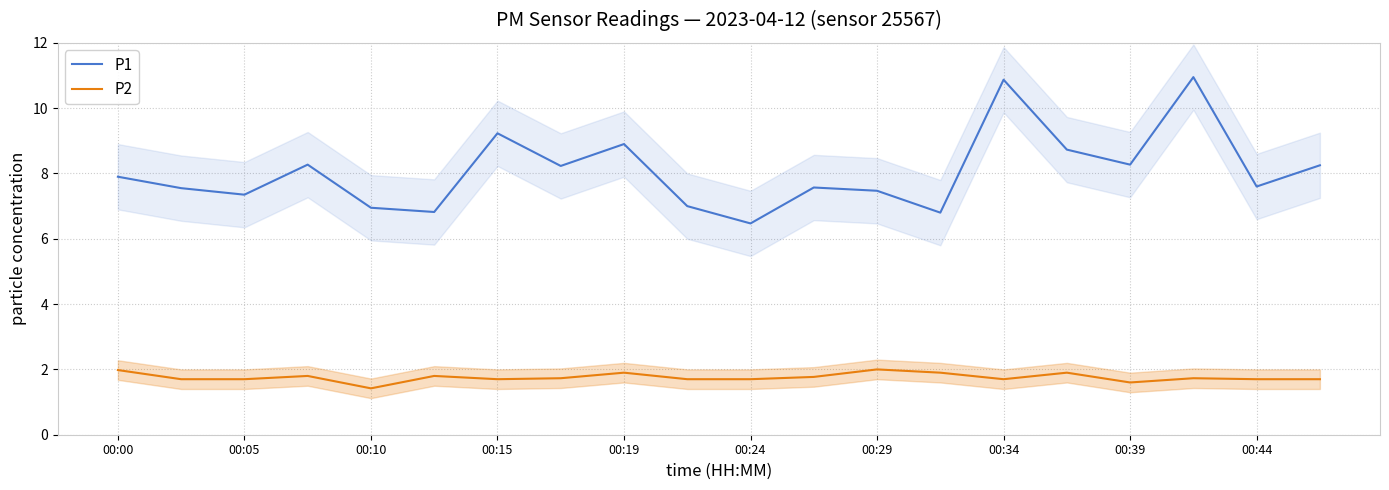

Read the P2 value at 00:39.

1.6